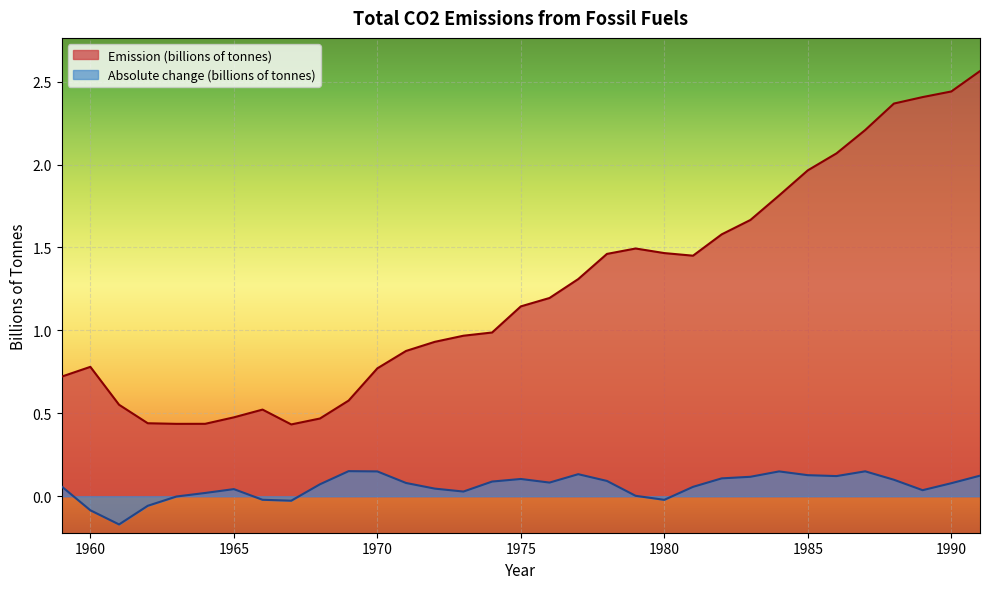

Between 1960 and 1991, which is larger?

1991